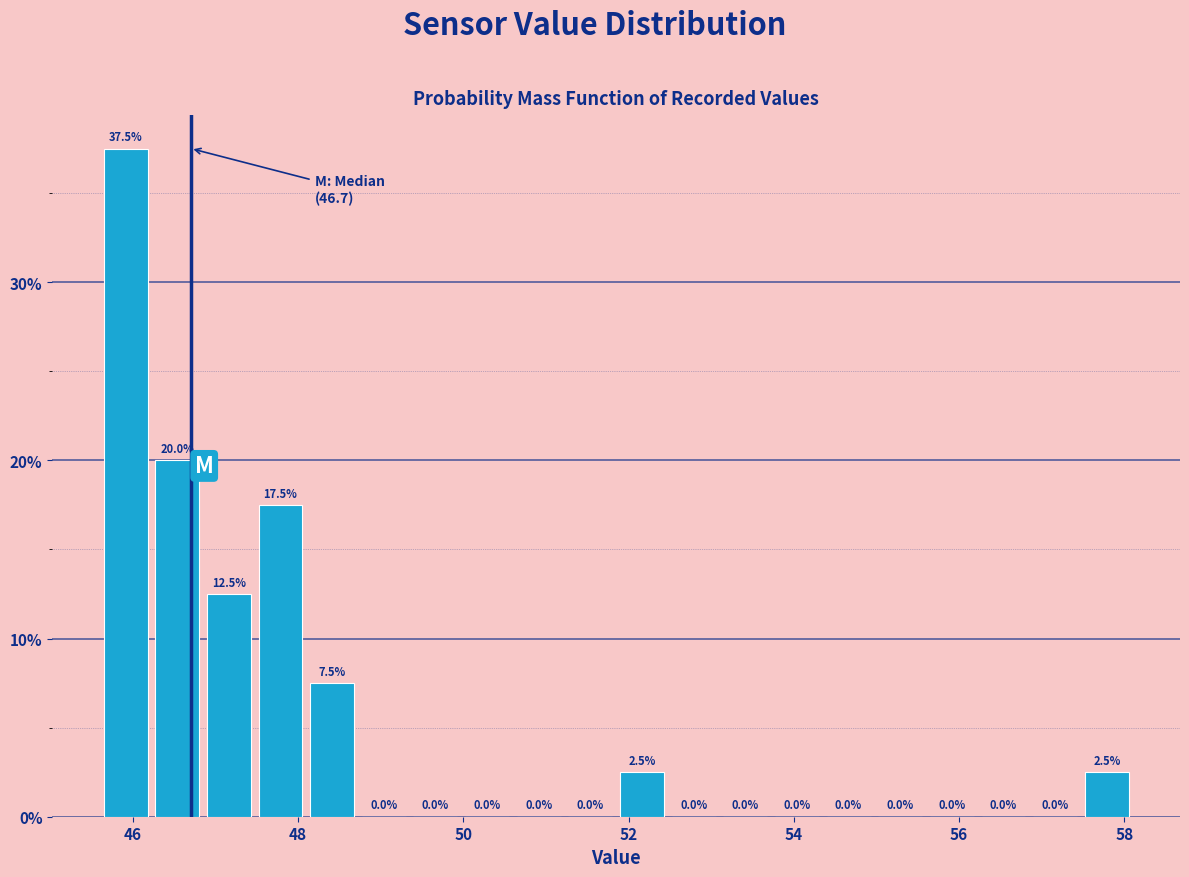

Read against the x-axis, roughly where is the centre of the tallest bar?

46.0